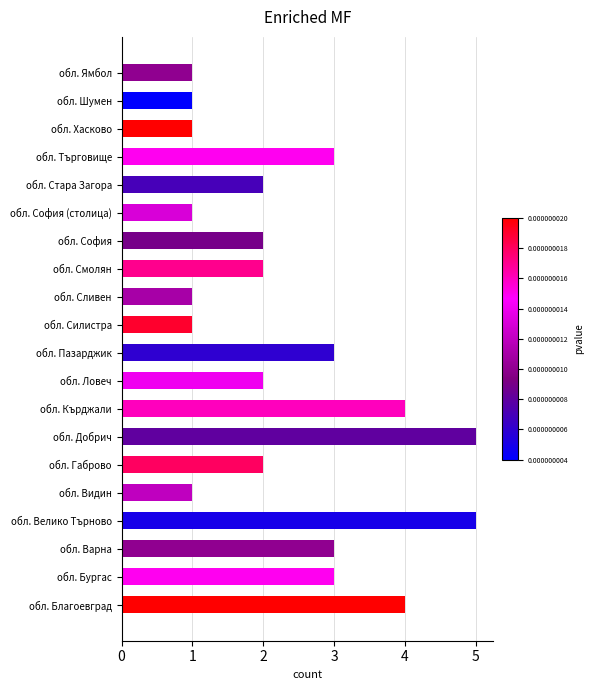

Between обл. Варна and обл. Силистра, which is larger?

обл. Варна